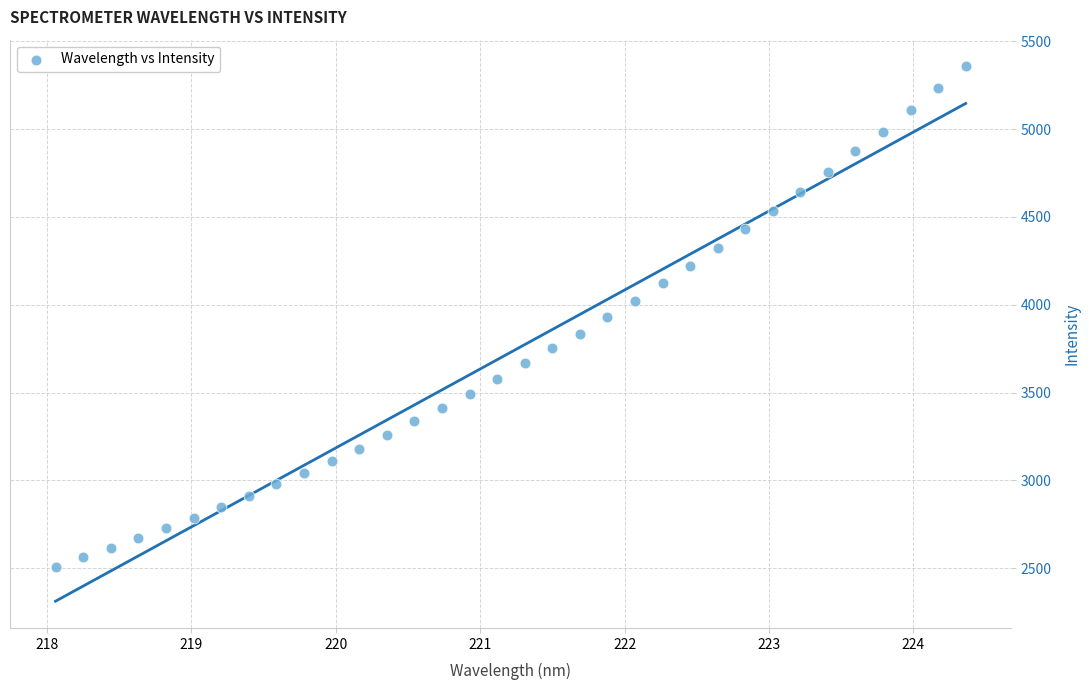

What is the range of X values (max minus min)?

6.3